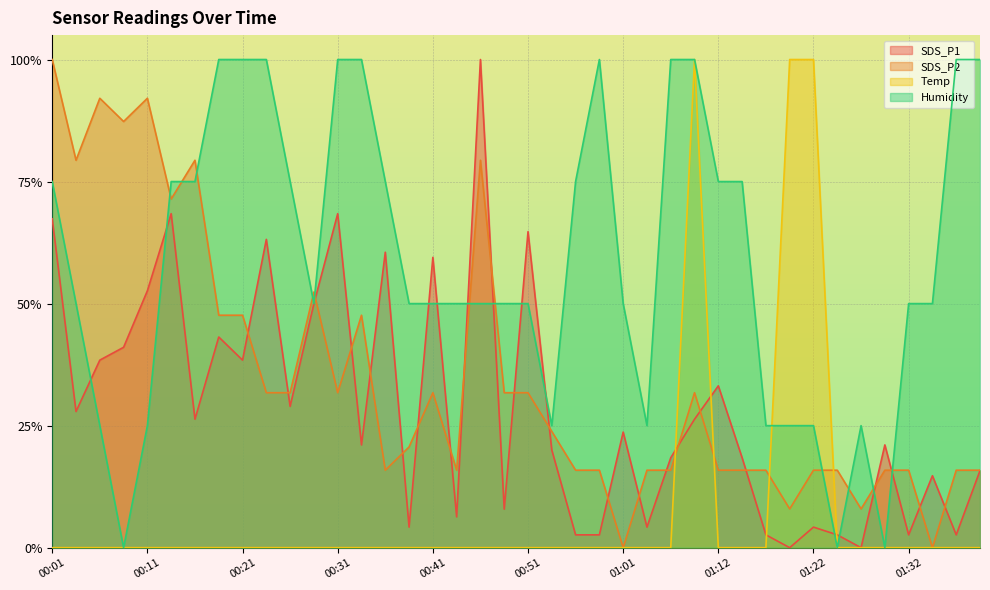

Where is Humidity nearest to the value 0?

00:09